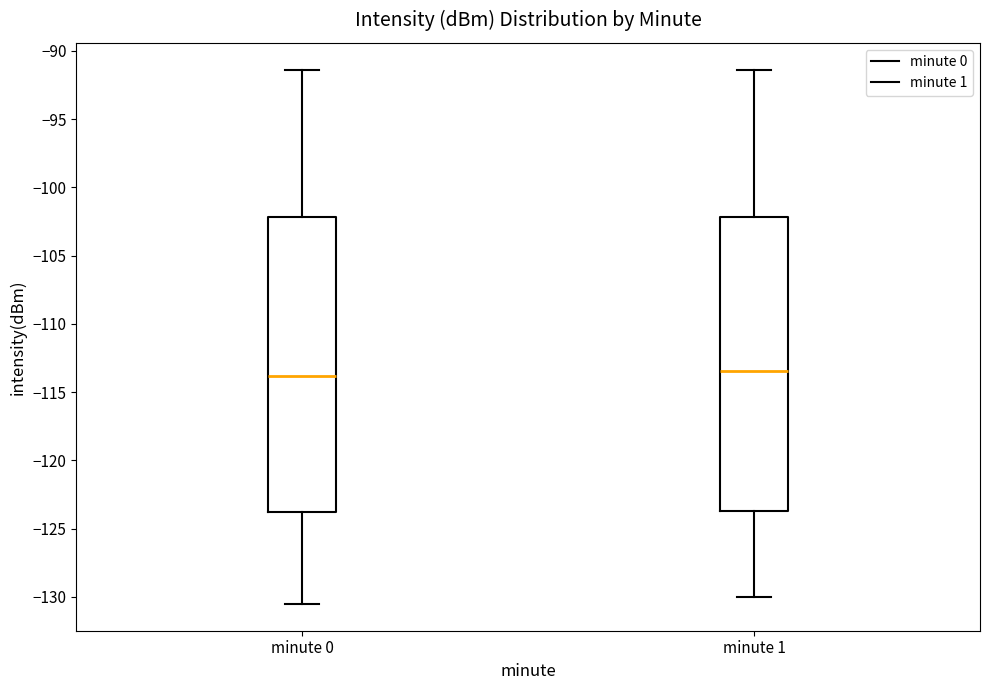

Reading left to right, read every box against the y-axis: the position of its median line, the range the box covers, and the ends of its whiskers. The values are not printed on the chart, so give them approximately, as read against the axis.

minute 0: median -114.0, box -124.0 to -102.0, whiskers -130.5 to -91.5
minute 1: median -113.5, box -123.5 to -102.0, whiskers -130.0 to -91.5